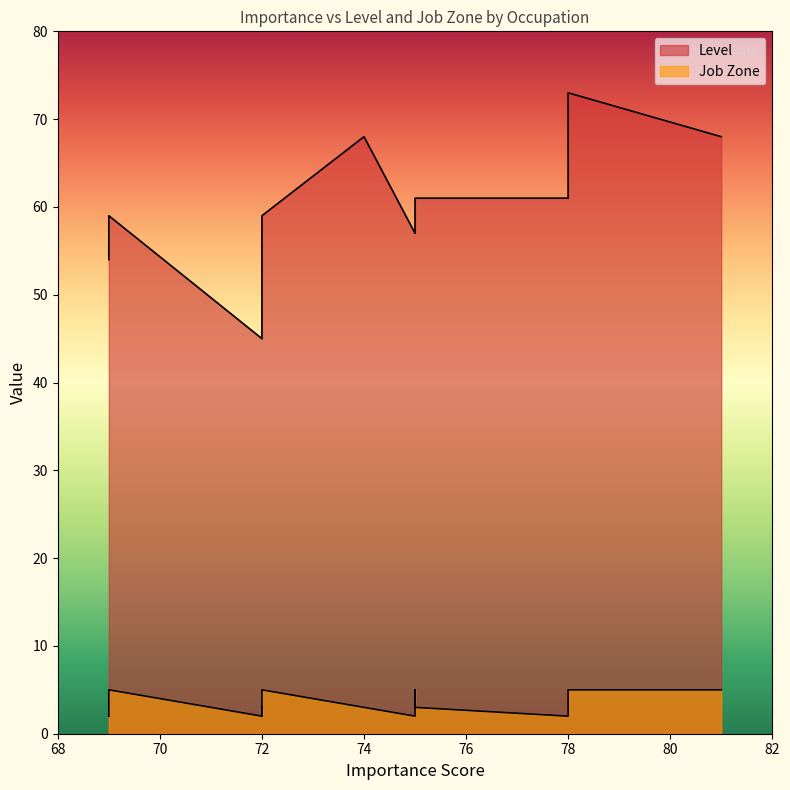

What is the difference between the highest and lowest values at 72?

54